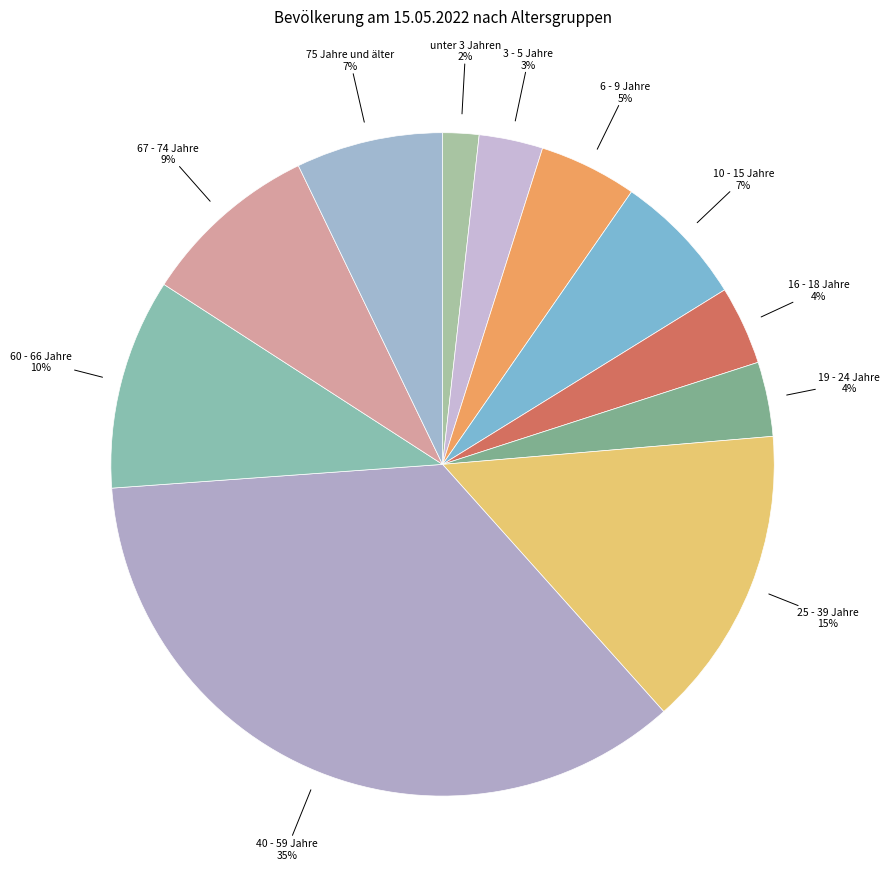

Which category has the biggest portion of the pie?

40 - 59 Jahre